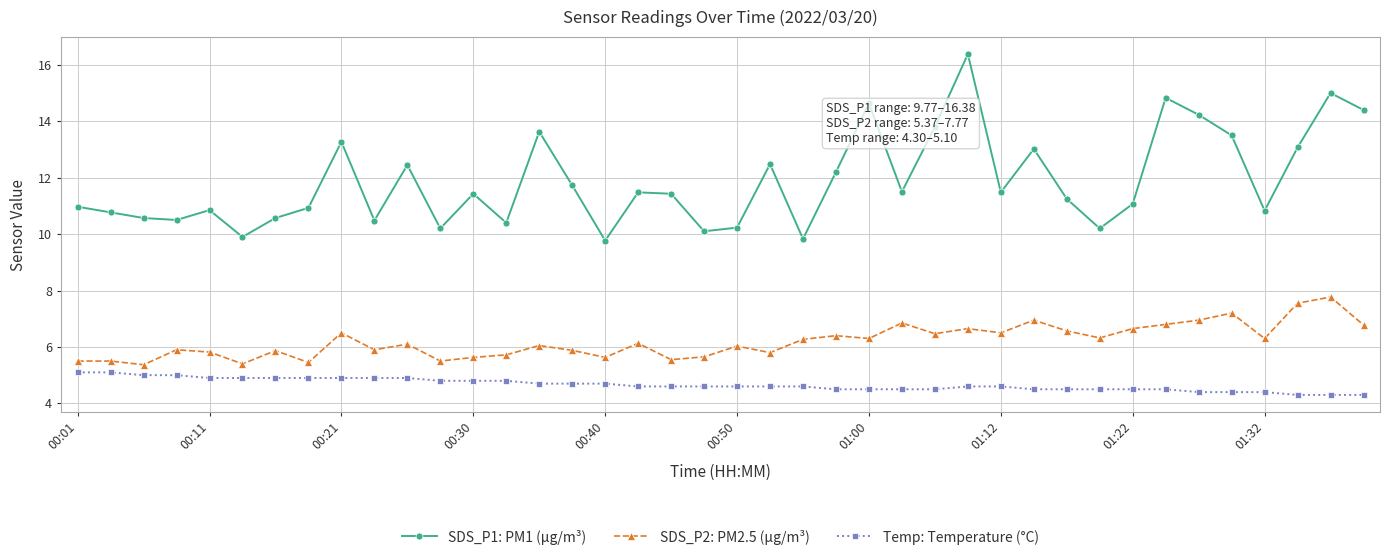

True or false: SDS_P2: PM2.5 (µg/m³) has more than 0 points higher than both neighbors.

True